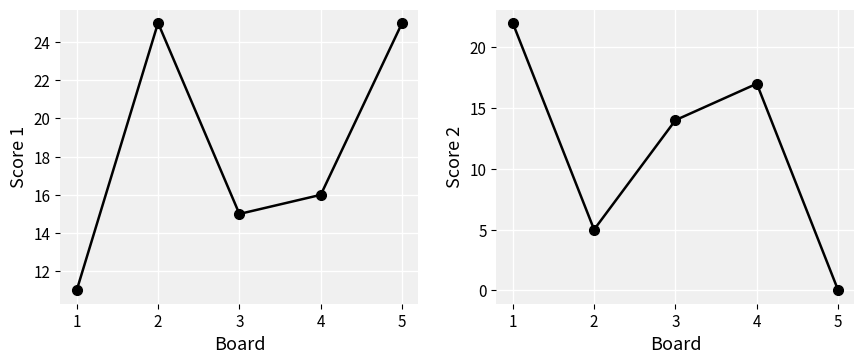

At which category does Score 1 reach its first local peak?

2